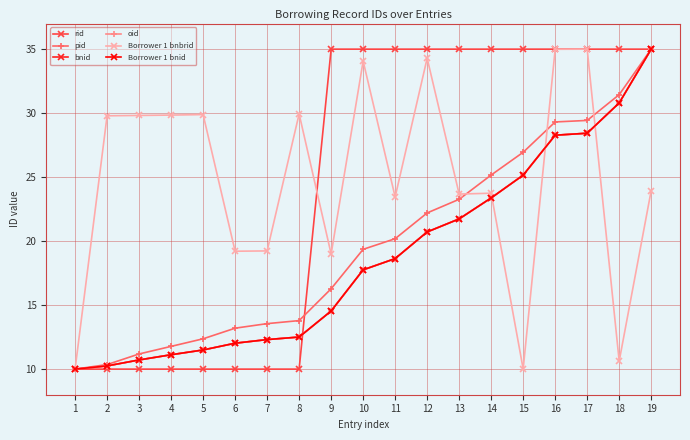

Which series has the largest total across all categories?

Borrower 1 bnbrid